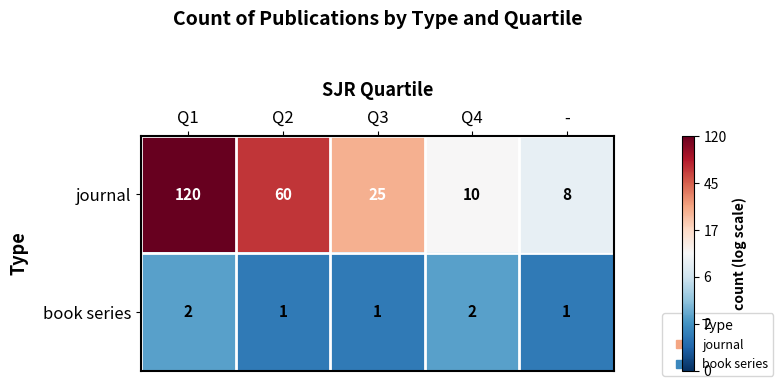

Reading left to right, list all the values displayed in this chart.

journal: 120	60	25	10	8
book series: 2	1	1	2	1